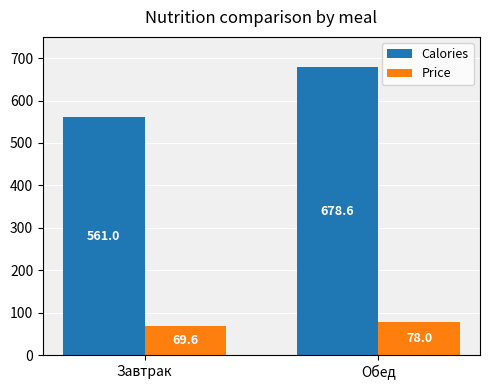

How many bars are there in each group?

2